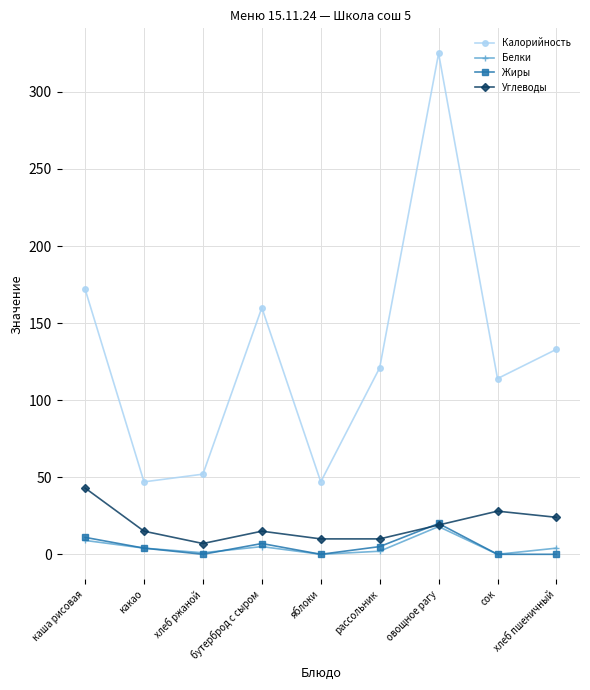

At how many categories does at least one series exceed 261?

1